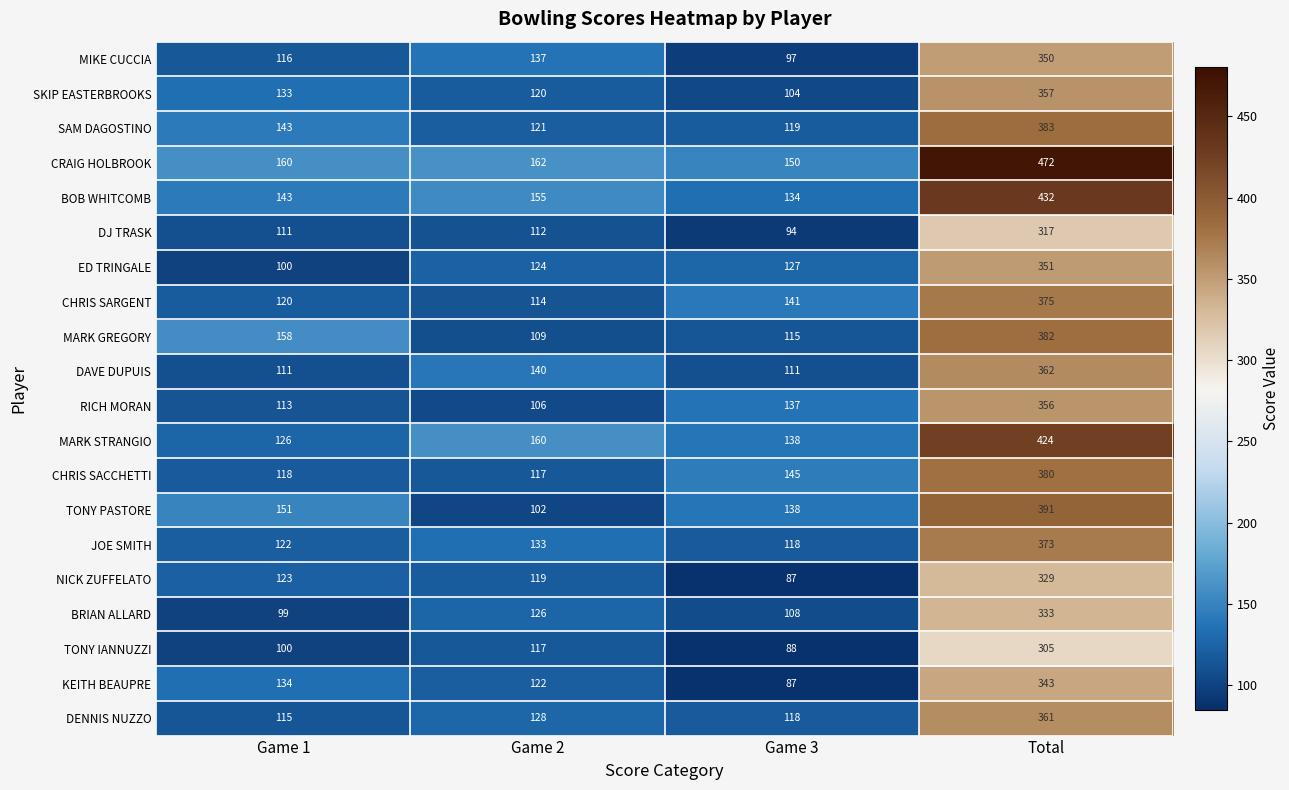

The value of DAVE DUPUIS at Total is 568. True or false?

False